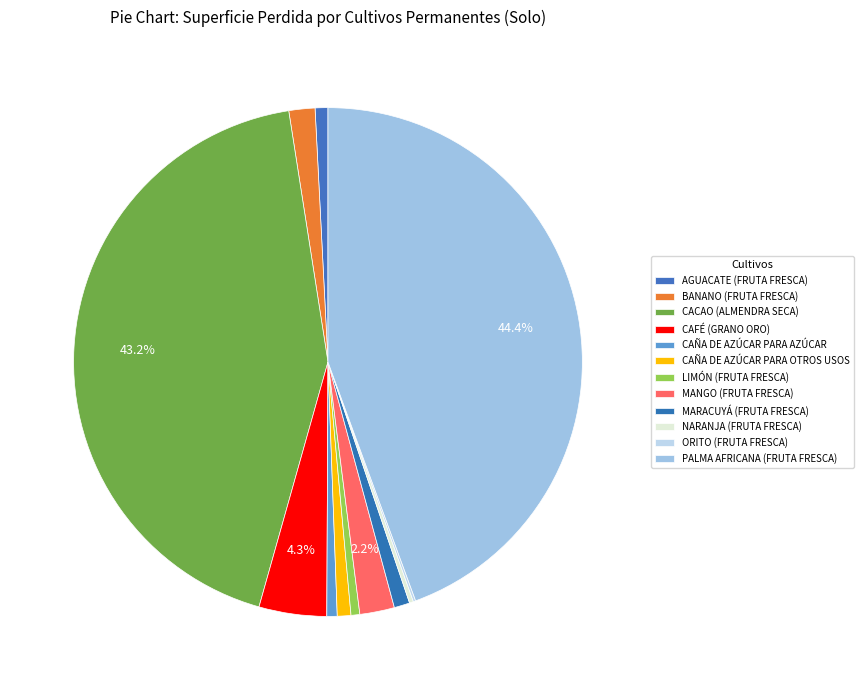

Is there any slice that represents more than half of the pie?

No